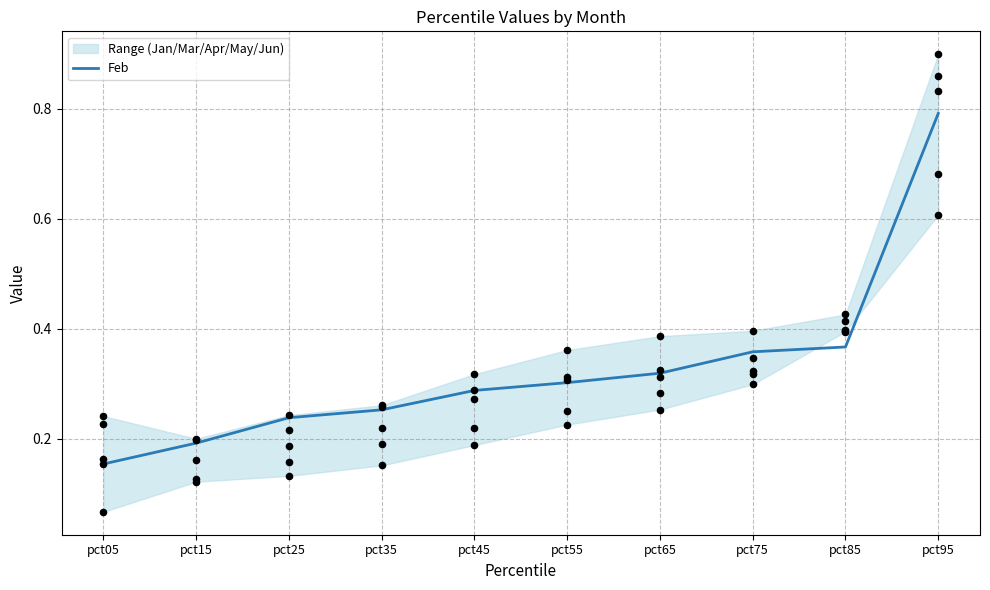

Which series has the largest total across all categories?

Jan